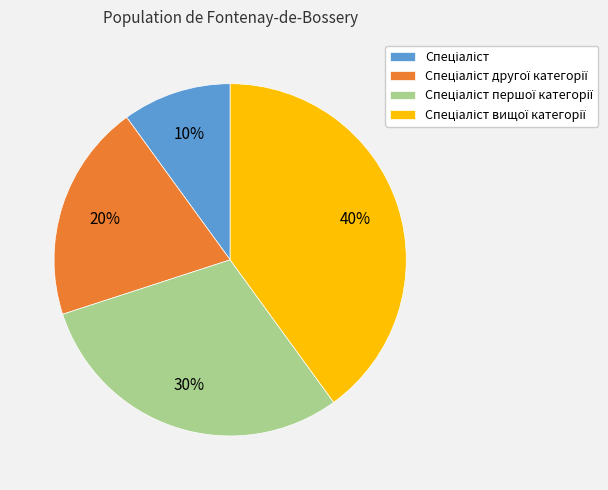

To the nearest percent, what is the average slice percentage?

25%